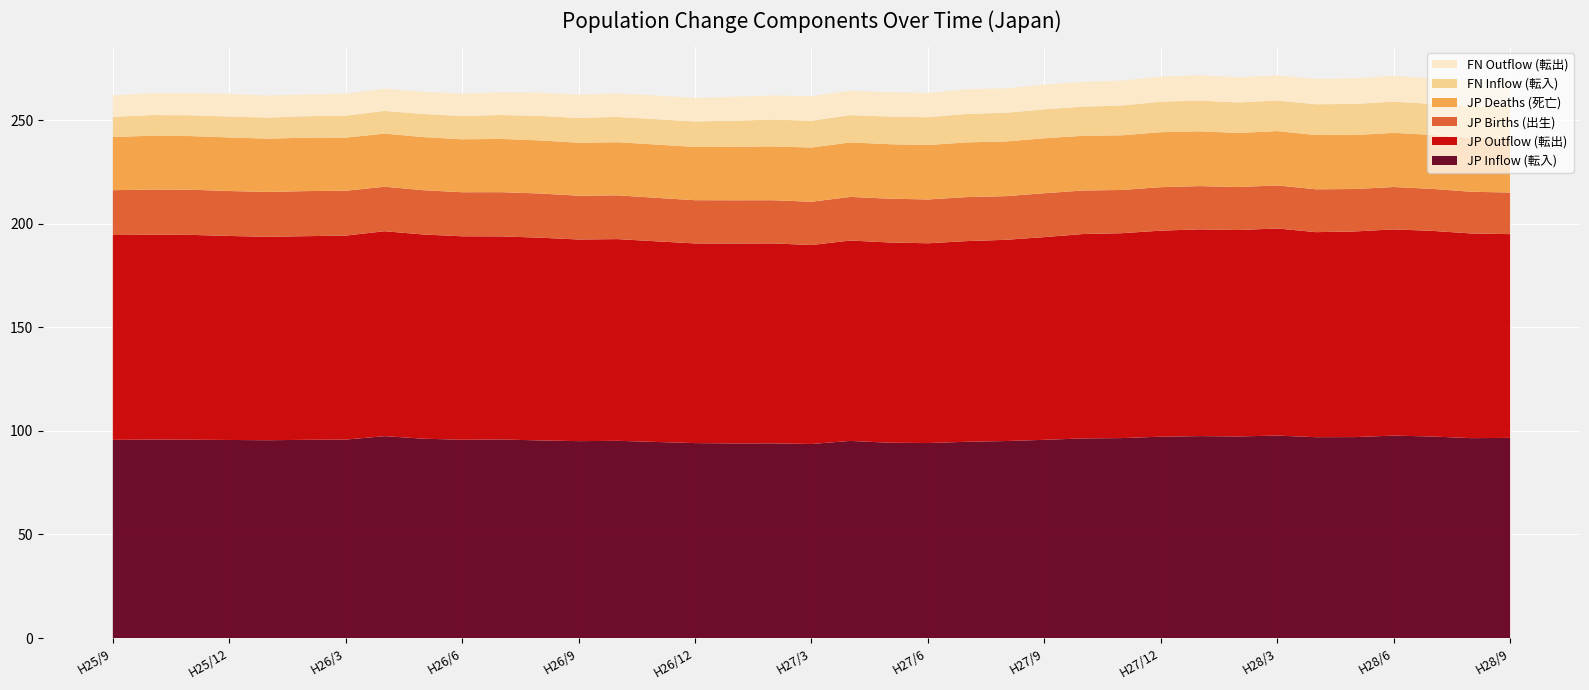

What is the minimum value for JP Inflow (転入)?

93.7